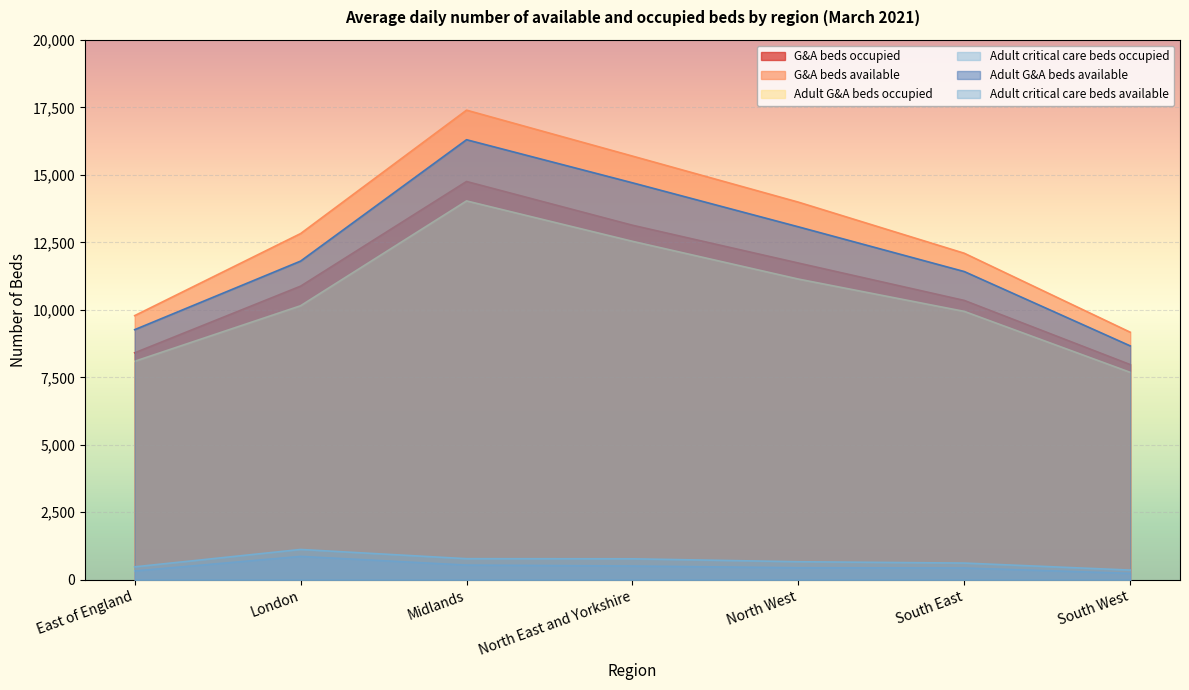

At which category is the sum across all series the highest?

Midlands